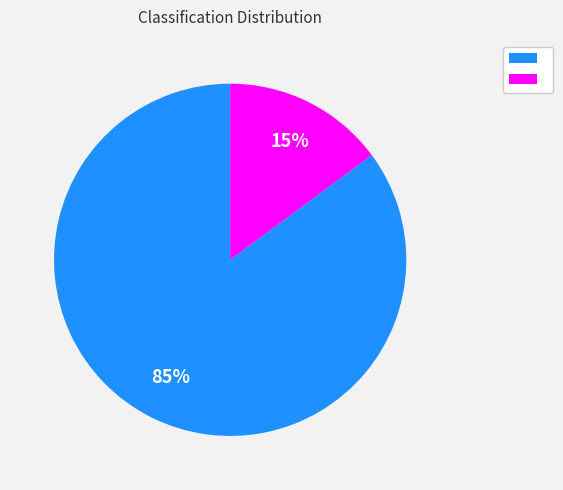

To the nearest percent, what is the average slice percentage?

50%